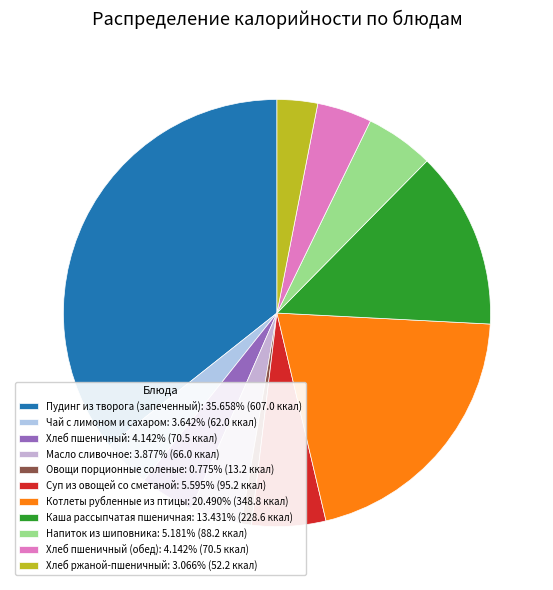

How many segments does this pie chart have?

11